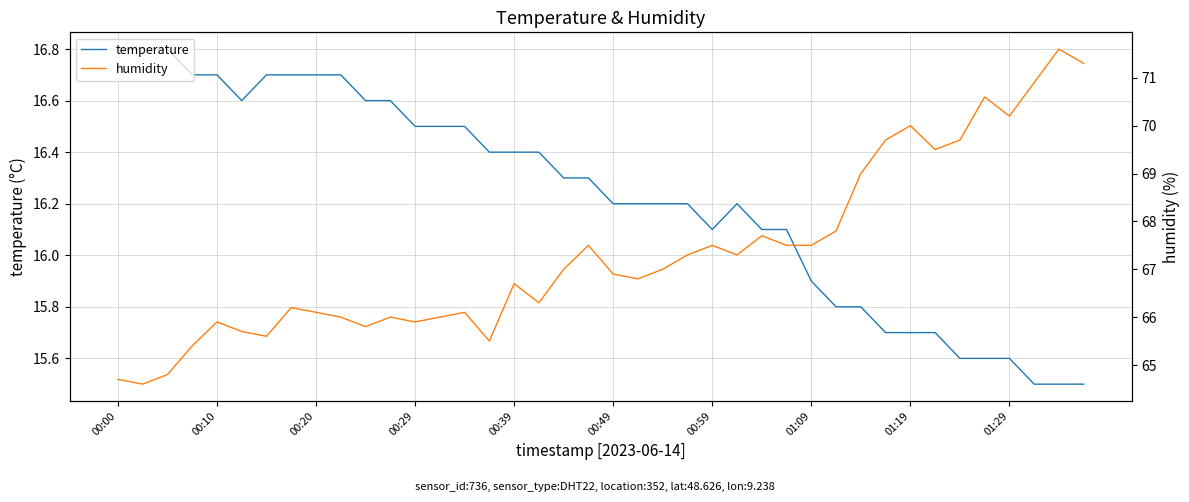

Which series has the largest total across all categories?

humidity